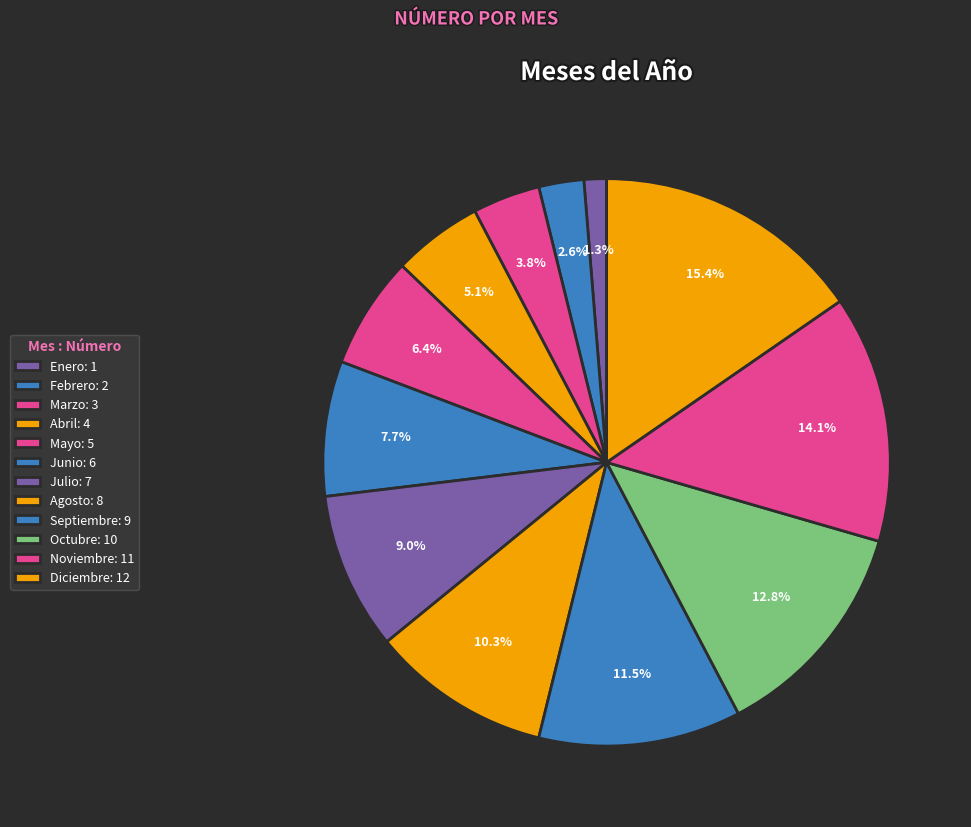

Count the number of slices in the pie.

12